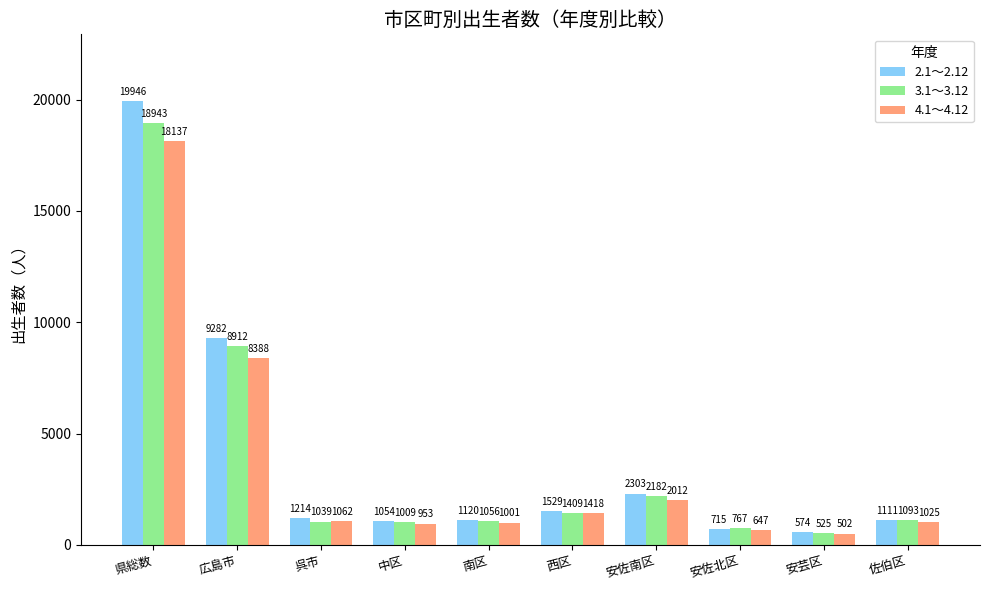

Which series has the largest range (max minus min)?

2.1～2.12